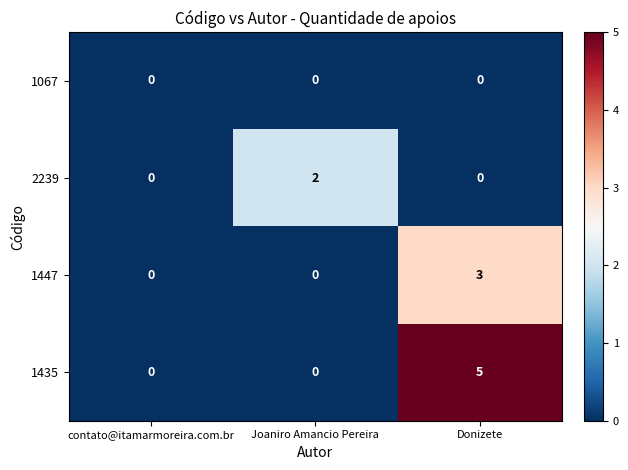

Rank the series by their maximum value, from highest to lowest.

1435, 1447, 2239, 1067